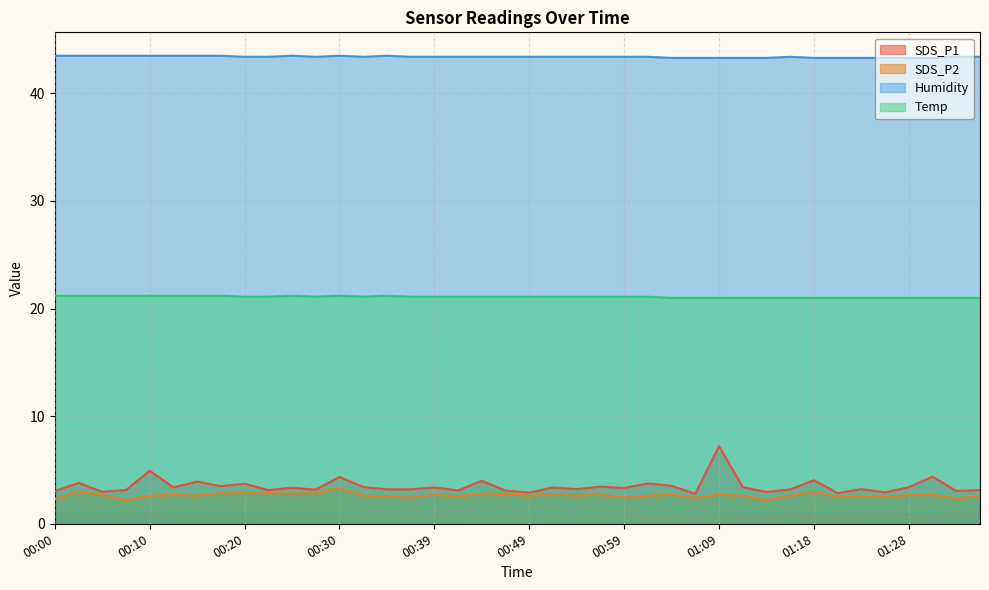

Which category has the highest value in the Temp series?

00:00